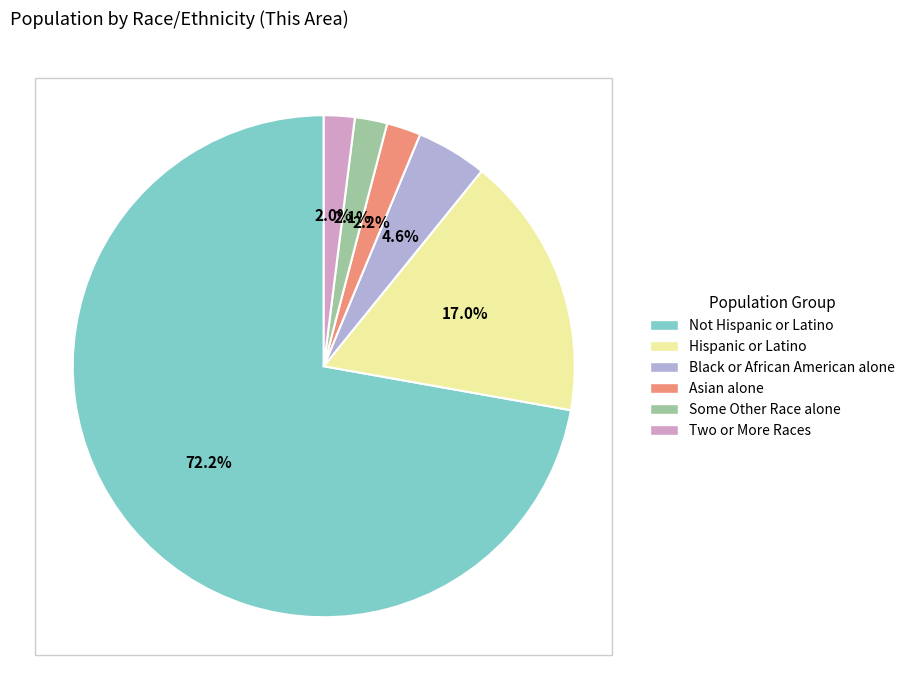

What is the largest slice in the pie chart?

Not Hispanic or Latino